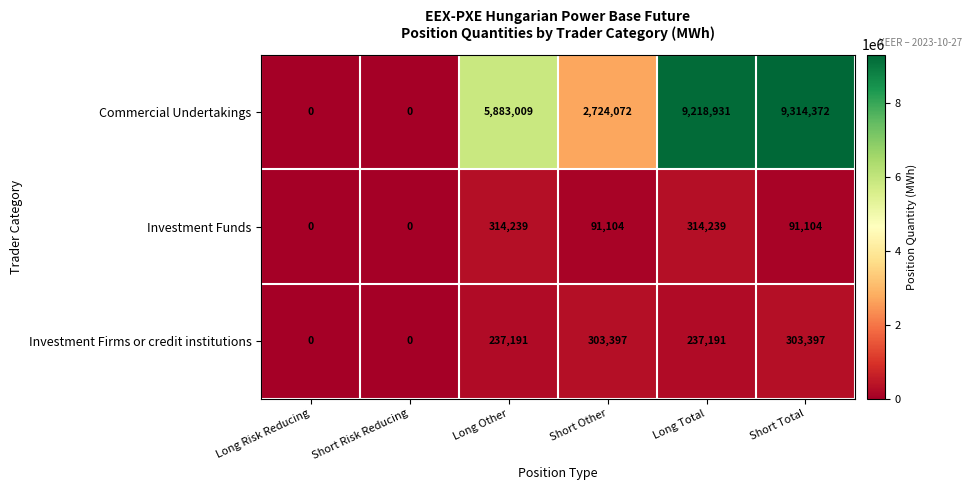

The Commercial Undertakings series shows 9218931 at Long Total. True or false?

True